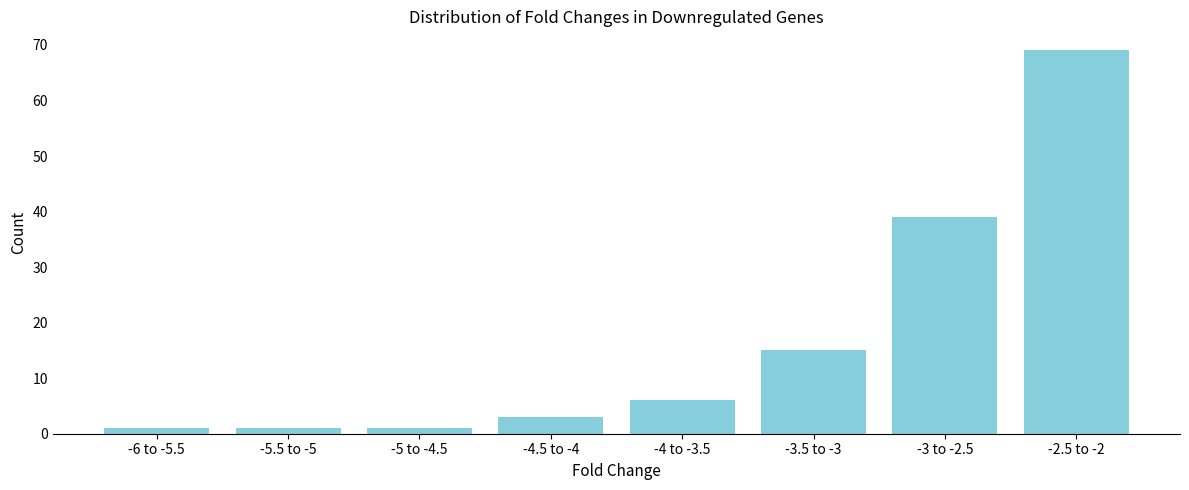

Reading left to right, transcribe all the data shown in this chart.

-6 to -5.5=1	-5.5 to -5=1	-5 to -4.5=1	-4.5 to -4=3	-4 to -3.5=6	-3.5 to -3=15	-3 to -2.5=39	-2.5 to -2=69